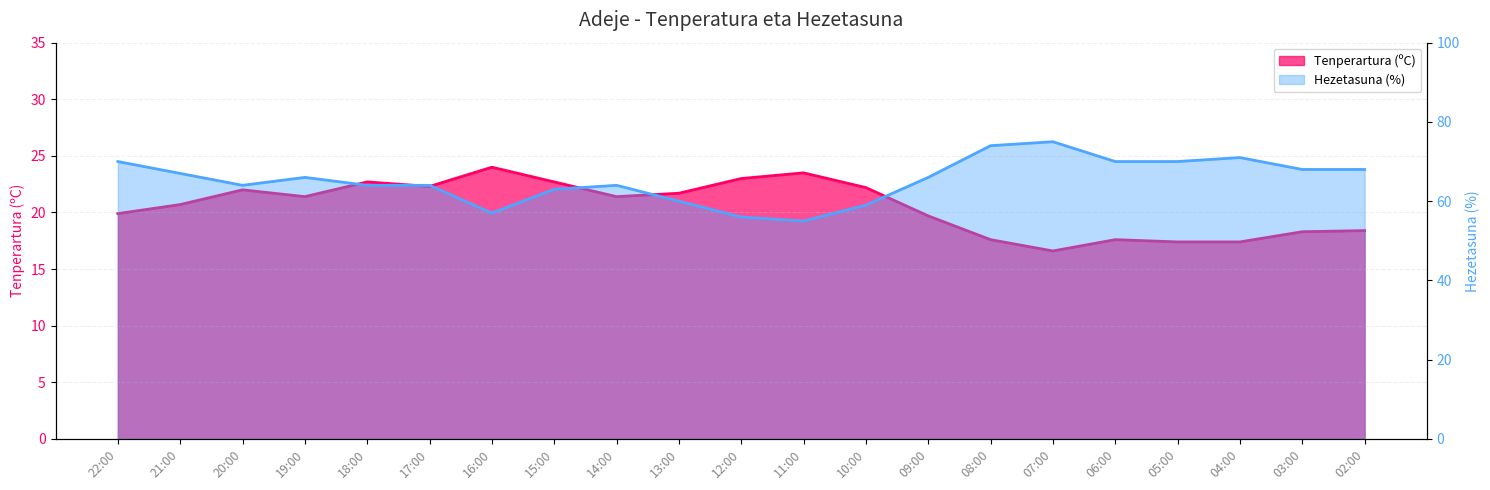

Which series has the largest range (max minus min)?

Hezetasuna (%)